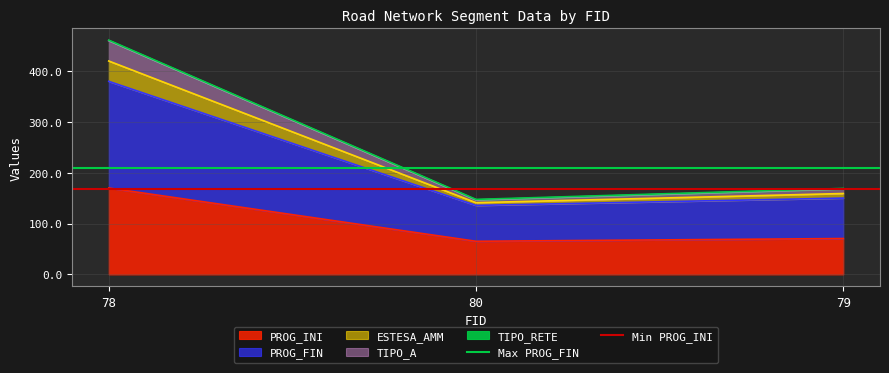

What is the maximum value for PROG_INI?

170.0